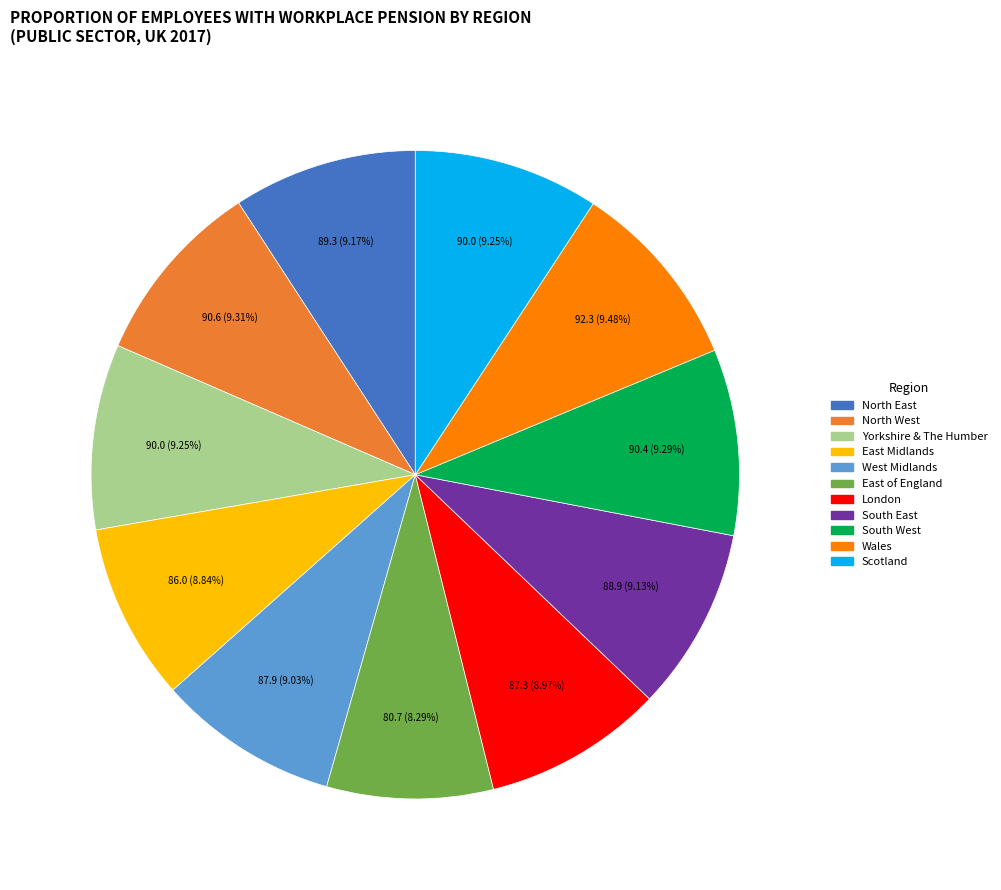

Which slice is the smallest?

East of England